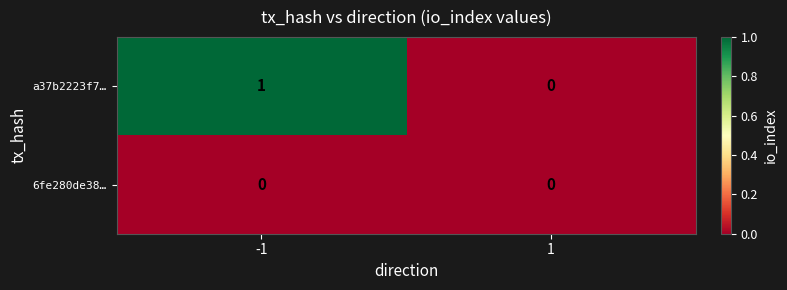

The value of 6fe280de38… at -1 is 0. True or false?

True